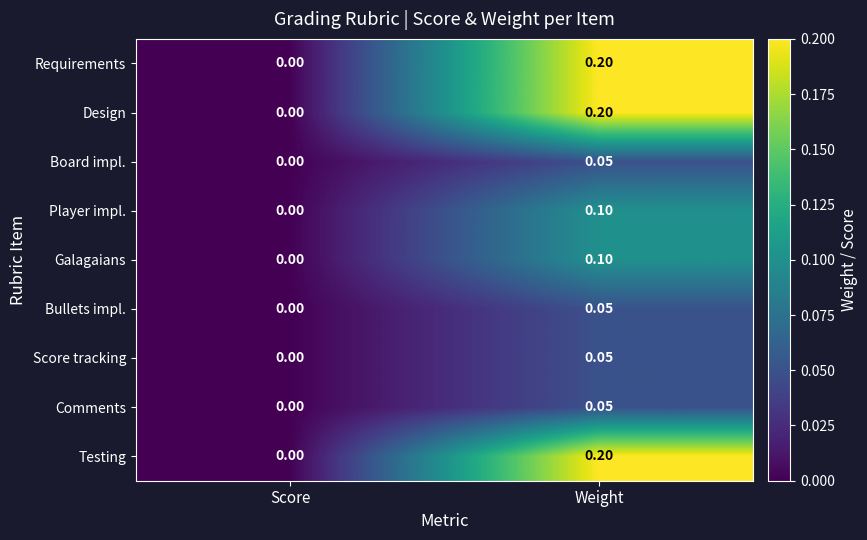

List the labels in order of Board impl. value, smallest first.

Score, Weight